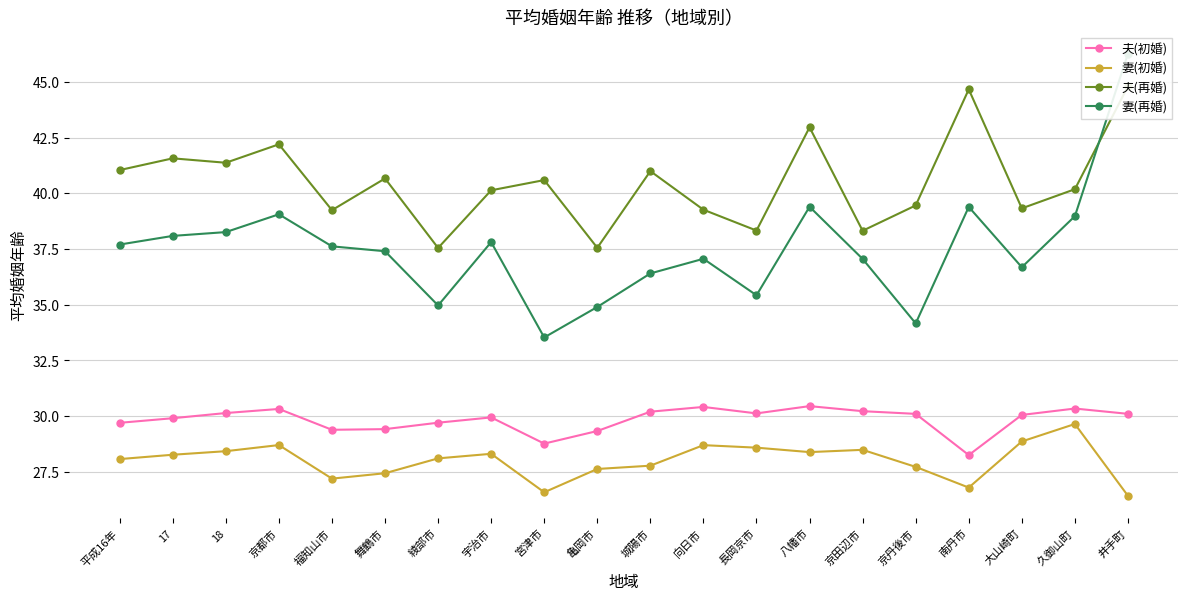

True or false: 夫(初婚) and 妻(初婚) intersect in this chart.

False